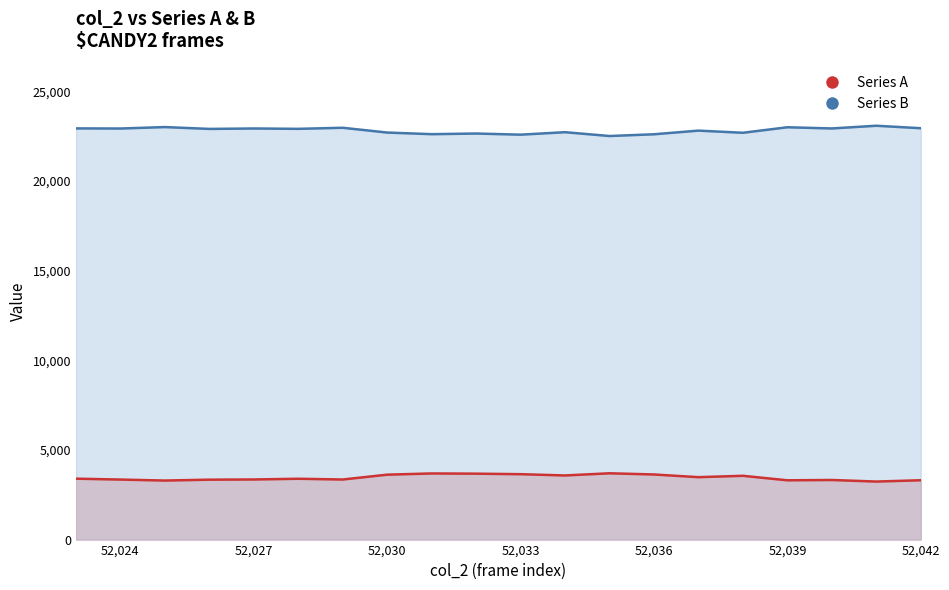

What are all the series names shown in the legend?

Series A, Series B